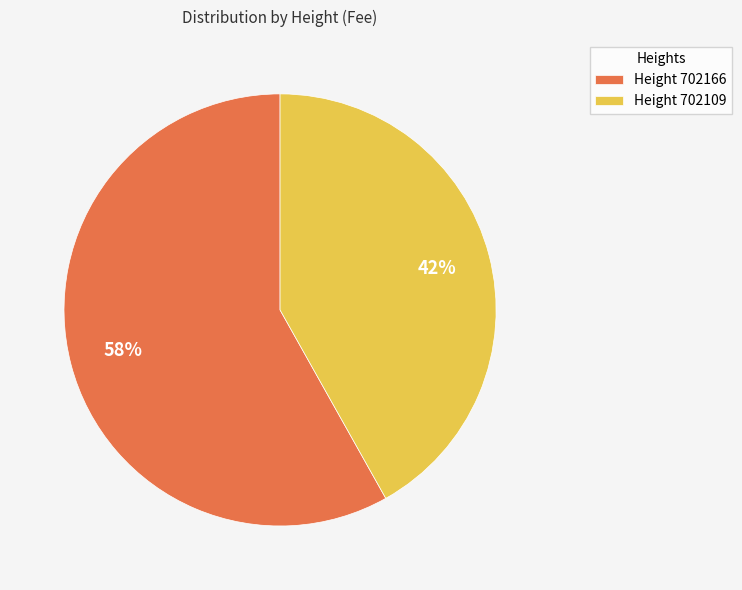

To the nearest percent, what is the difference between the largest and smallest slice percentages?

16%